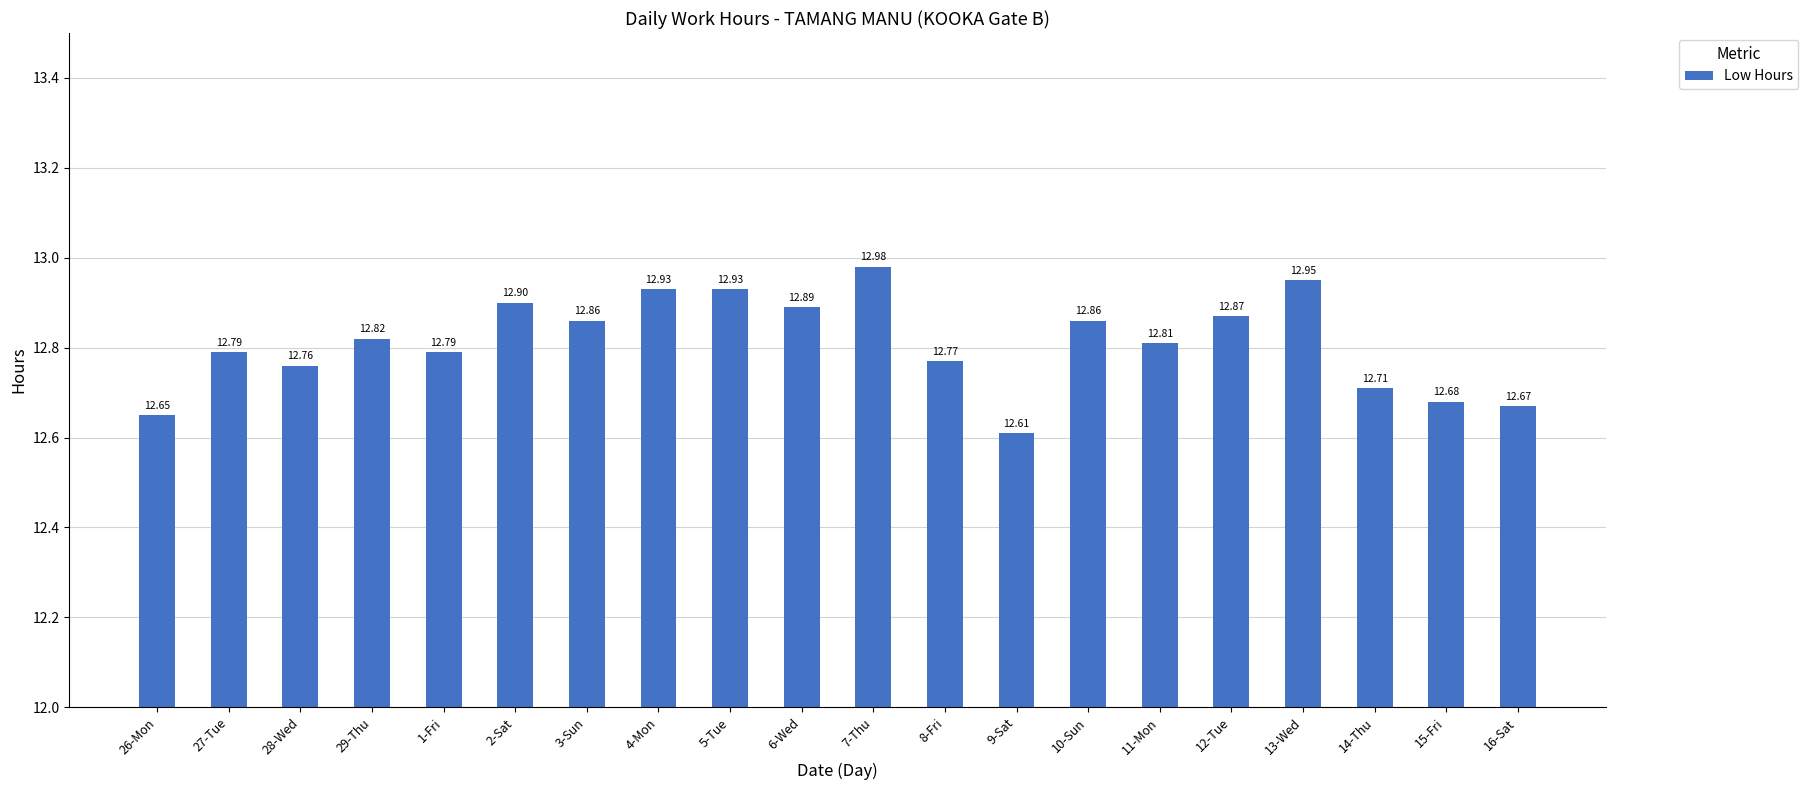

Which category has the highest value across all series?

7-Thu